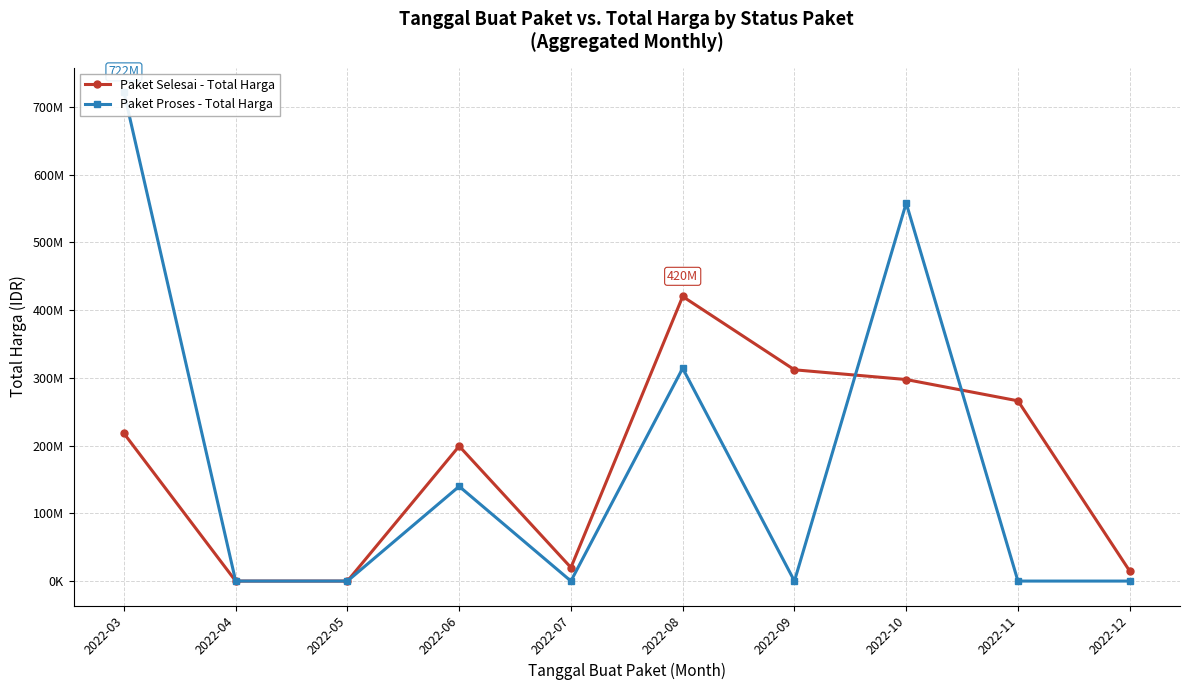

Is it true that Paket Proses - Total Harga equals 721840225 at 2022-03?

True